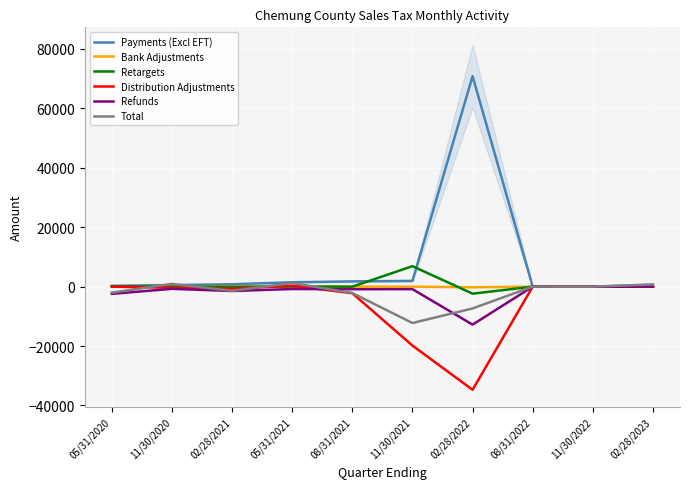

Where is the first local minimum for Distribution Adjustments?

02/28/2021